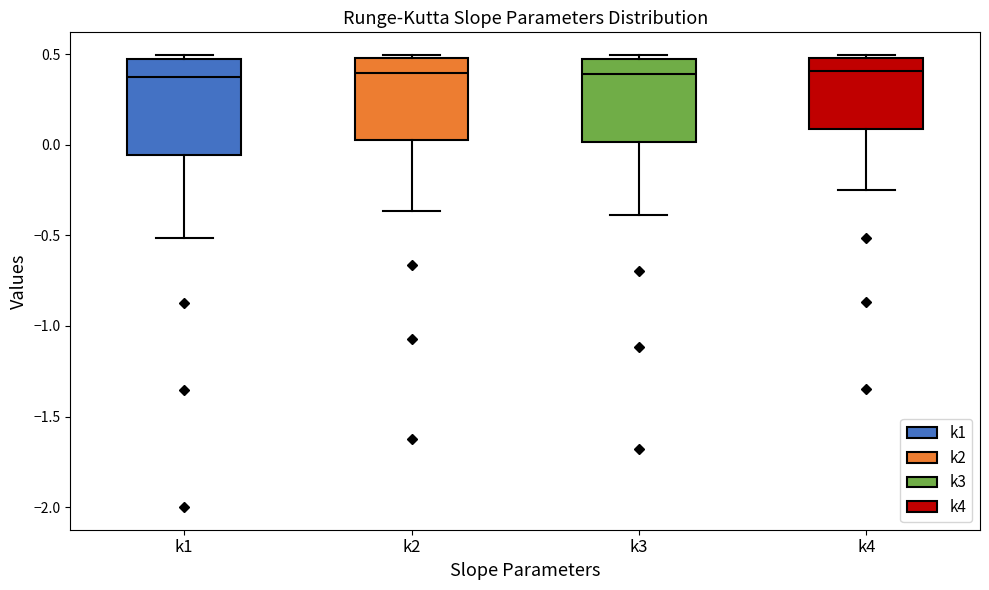

Reading left to right, read every box against the y-axis: the position of its median line, the range the box covers, and the ends of its whiskers. The values are not printed on the chart, so give them approximately, as read against the axis.

k1: median 0.40, box -0.05 to 0.45, whiskers -0.50 to 0.50
k2: median 0.40, box 0.05 to 0.50, whiskers -0.35 to 0.50 (just above the box's upper edge)
k3: median 0.40, box 0.00 to 0.50, whiskers -0.40 to 0.50 (just above the box's upper edge)
k4: median 0.40, box 0.10 to 0.50, whiskers -0.25 to 0.50 (just above the box's upper edge)